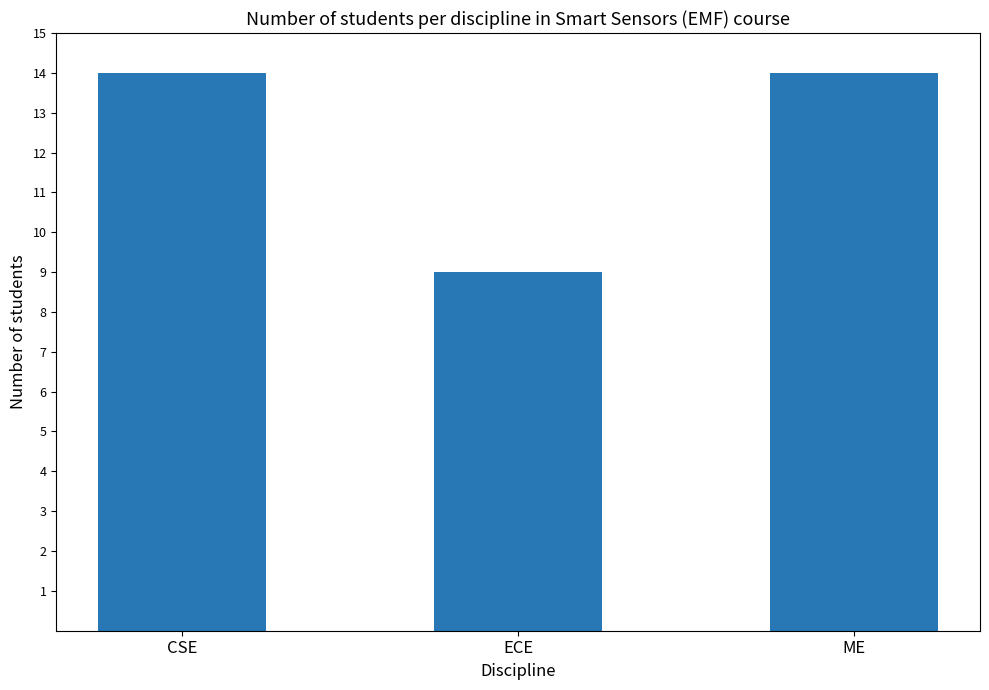

What is the approximate value at ECE?

9